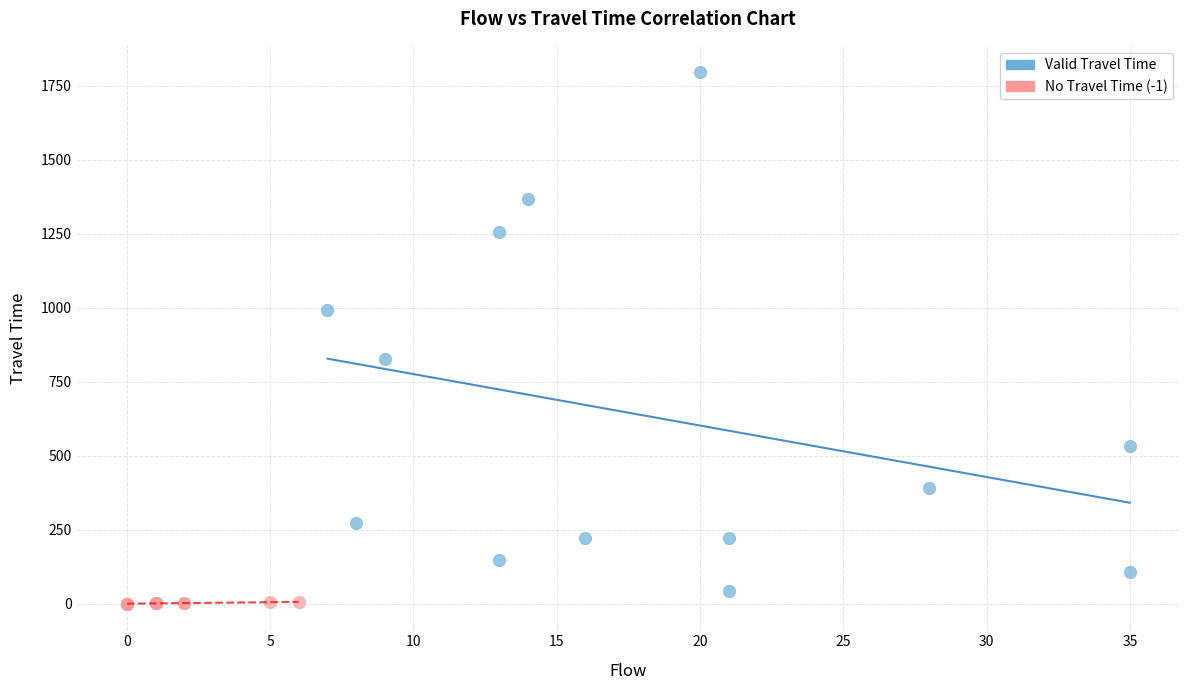

Which series has the largest Y range (max minus min)?

Valid Travel Time